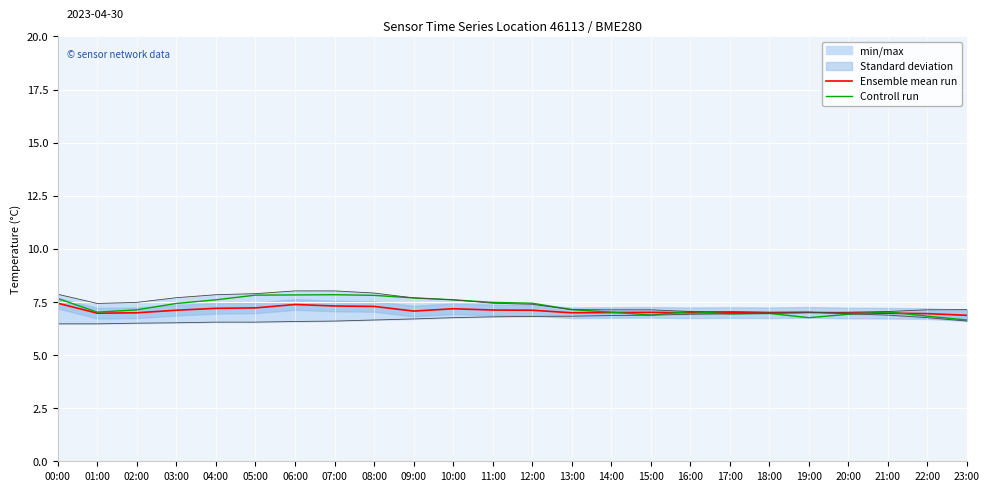

After their last crossing, which series has the higher values: Controll run or Ensemble mean run?

Ensemble mean run